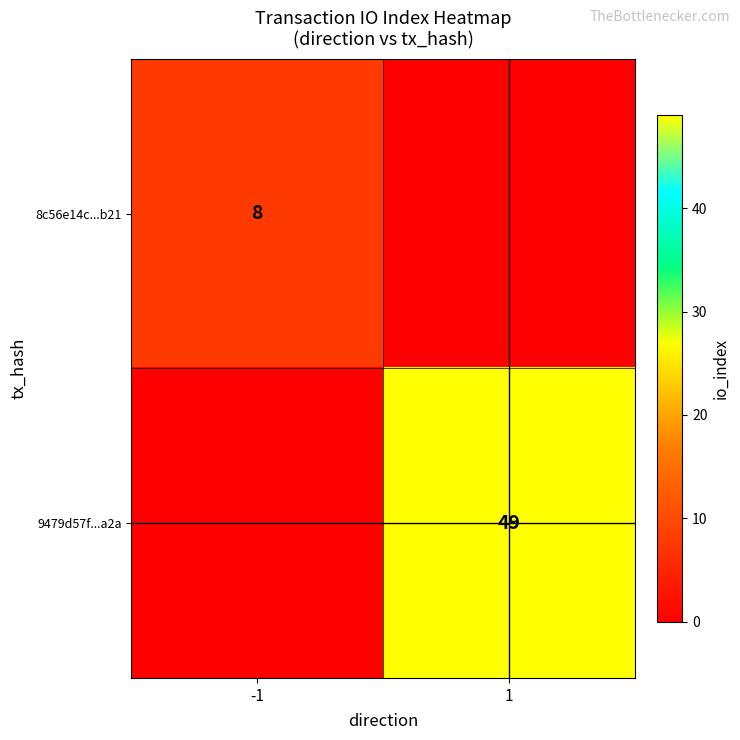

Between 1 and -1, which is larger?

-1